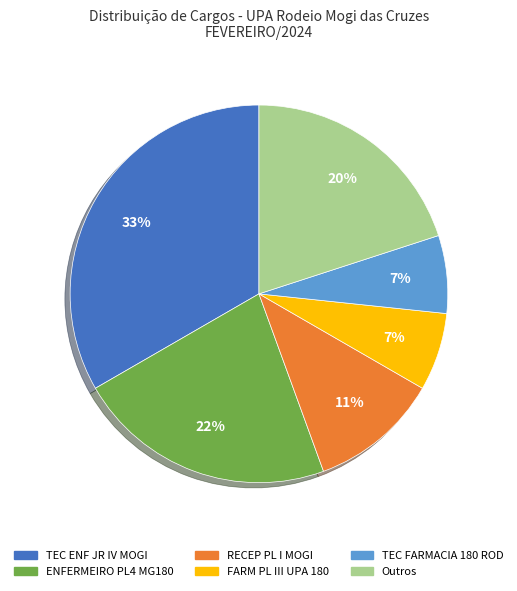

To the nearest percent, what is the average slice percentage?

17%